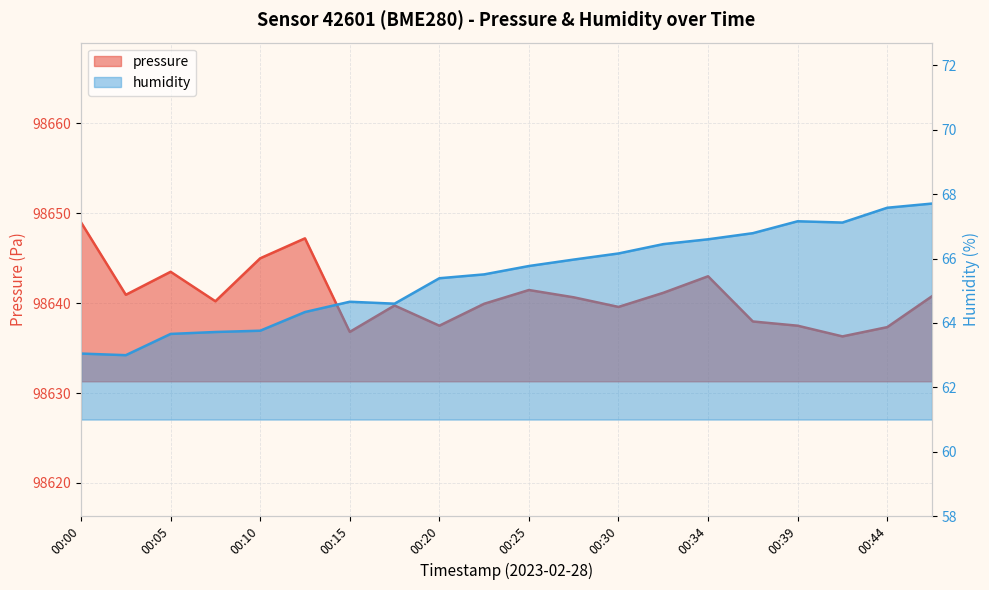

Between 00:34 and 00:39, which is larger?

00:34